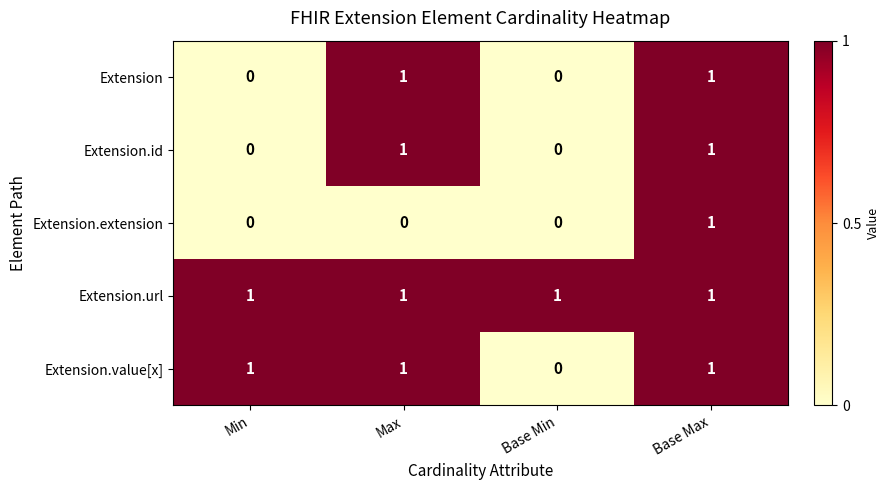

Which series has the largest total across all categories?

Extension.url